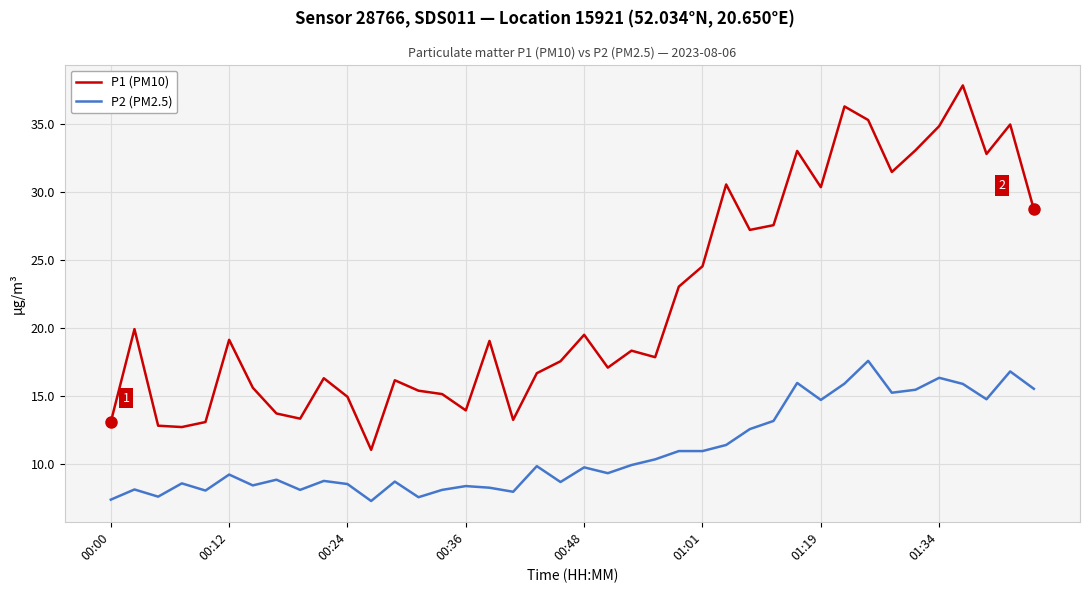

Which series has the largest total across all categories?

P1 (PM10)